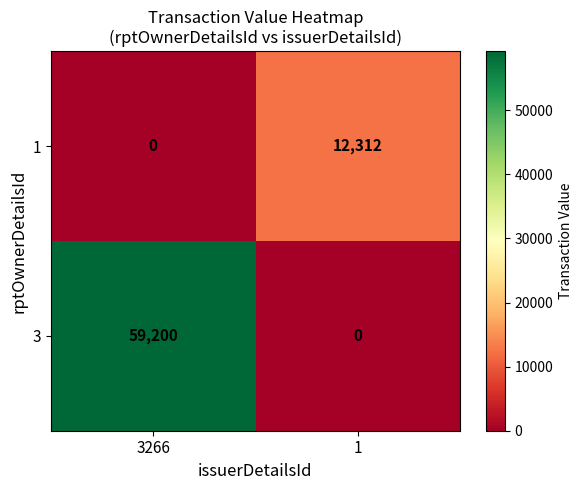

What is the greatest value displayed?

59200